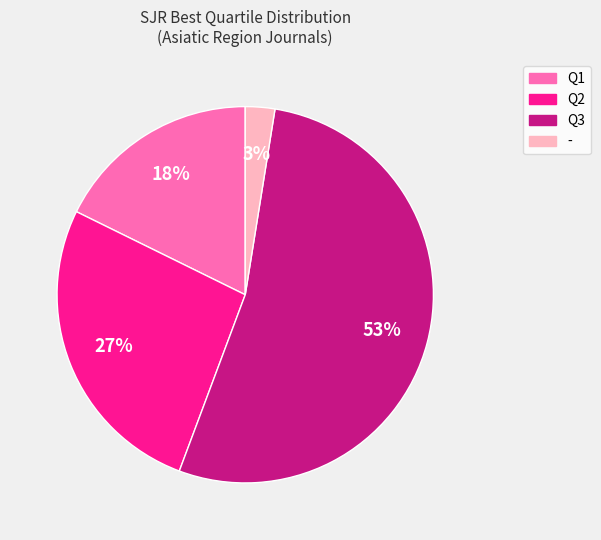

How many slices are in this pie chart?

4